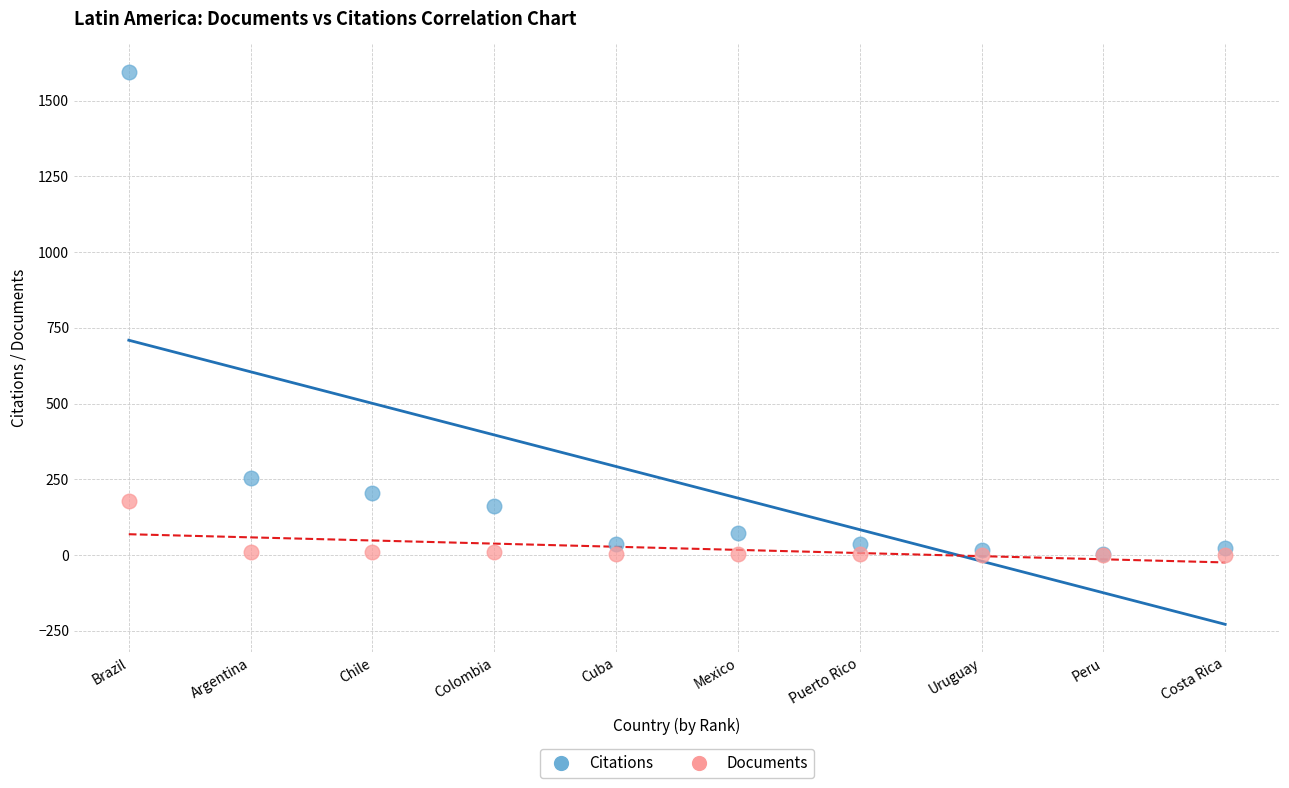

In the Citations series, what Y value is closest to 798?

253